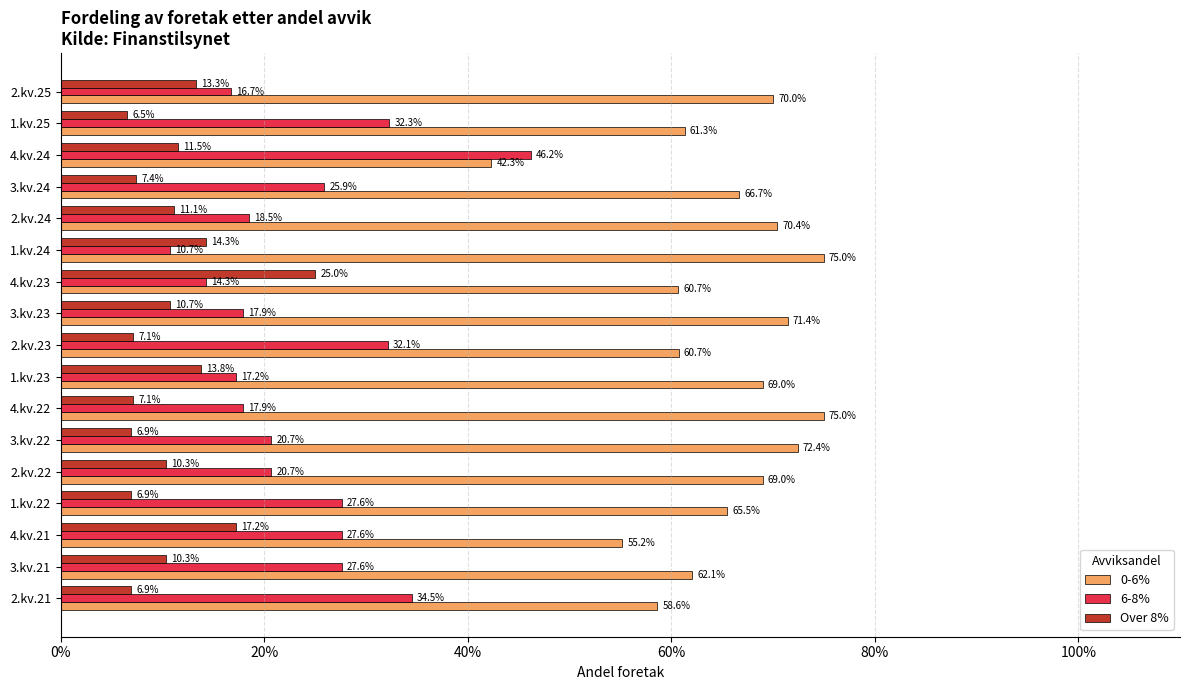

What are all the series names shown in the legend?

0-6%, 6-8%, Over 8%